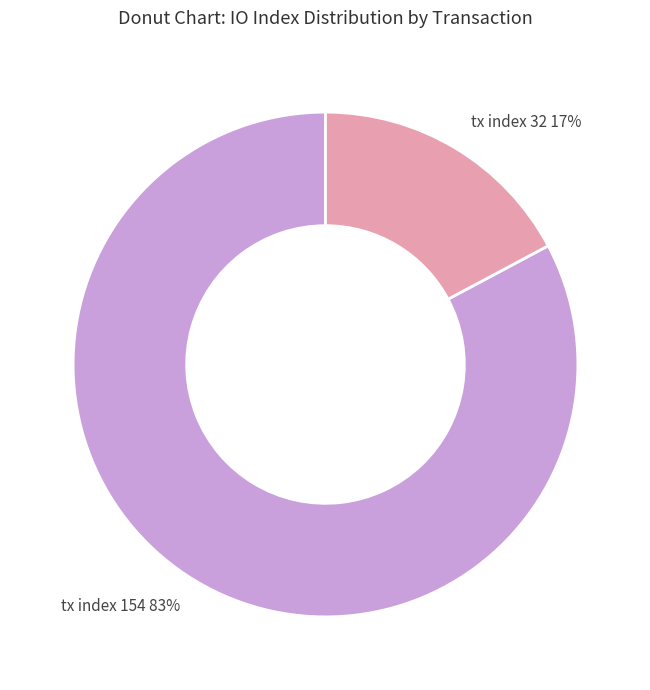

Which slice is the smallest?

tx index 32